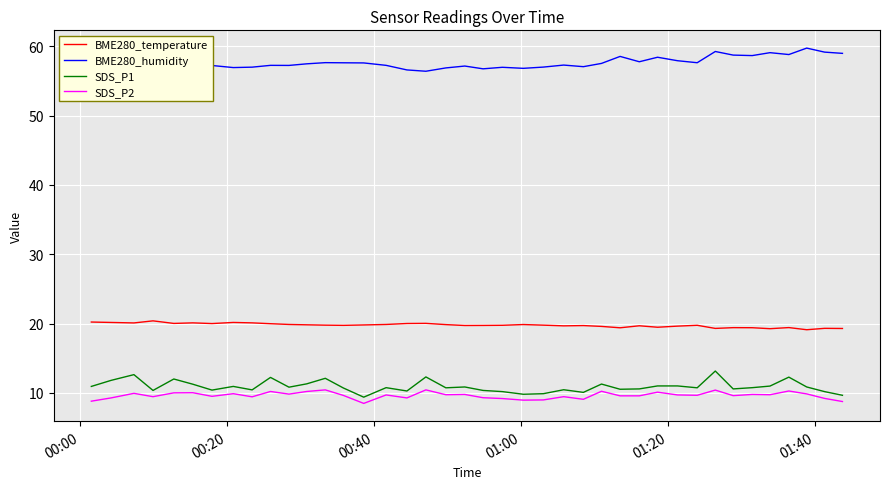

True or false: SDS_P2 and BME280_temperature intersect in this chart.

False